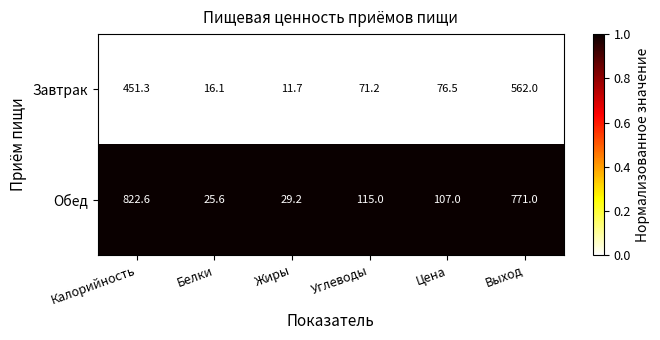

List the series in order of their overall mean, highest first.

Обед, Завтрак